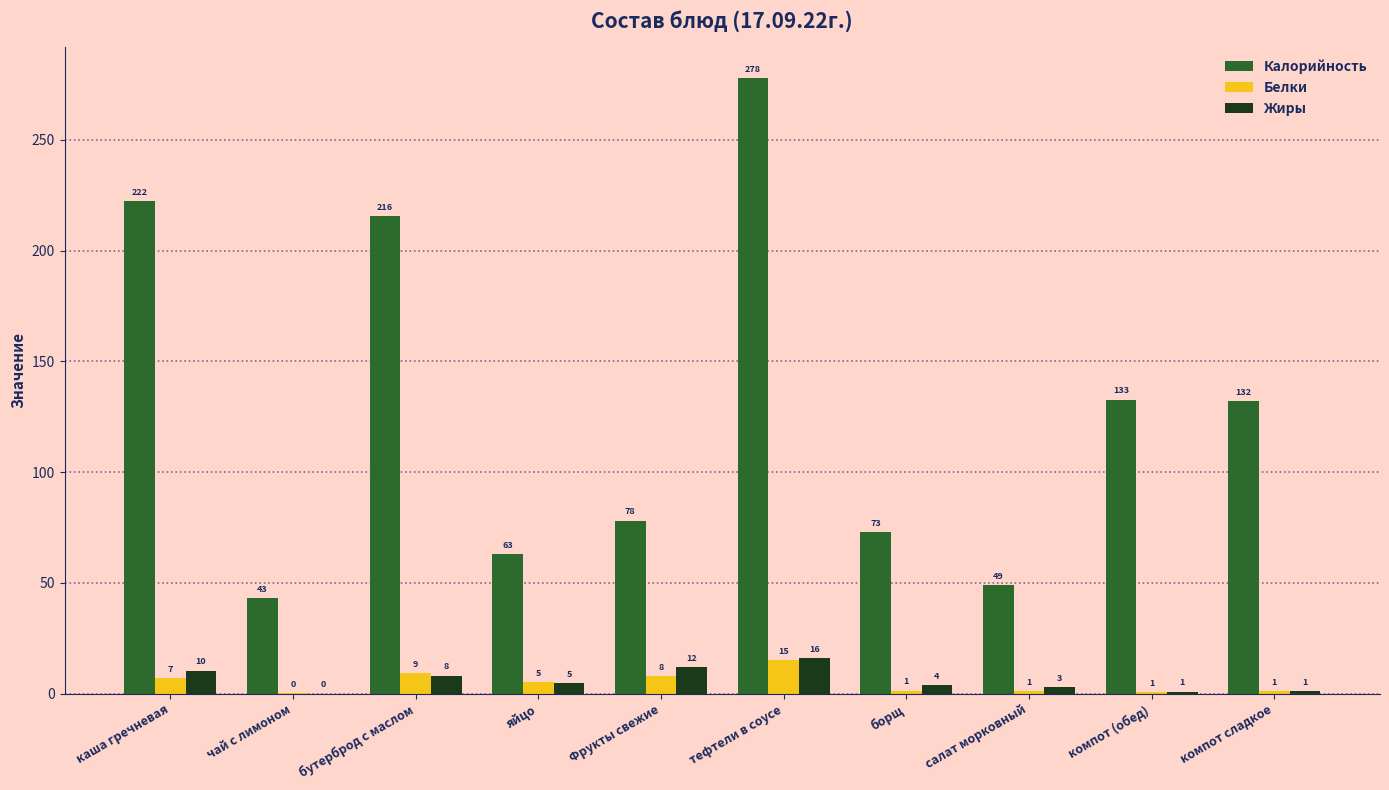

At which label is Белки closest to 7?

каша гречневая